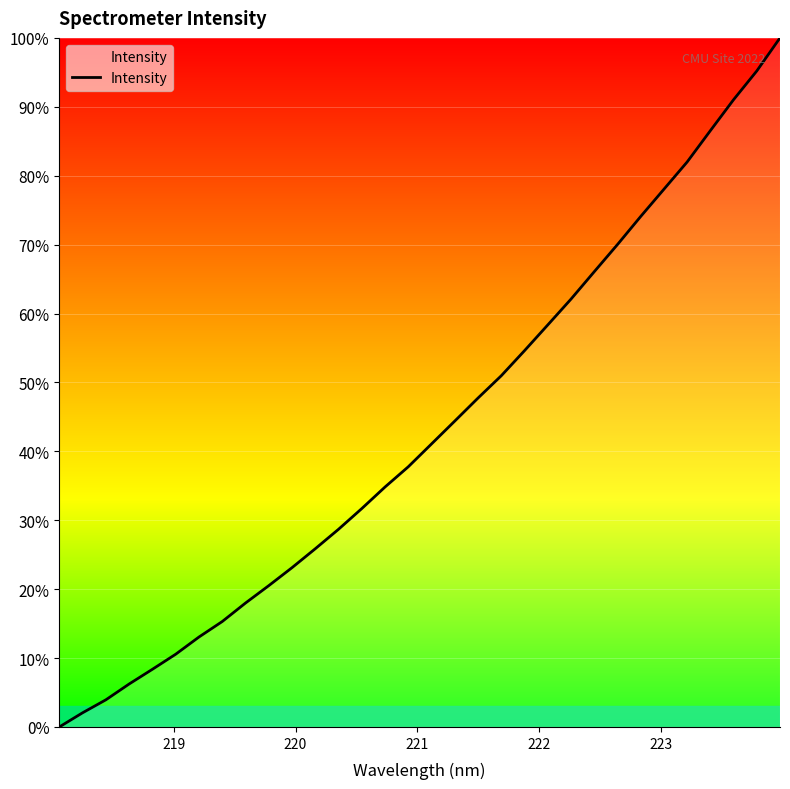

How many values are below 41?

16